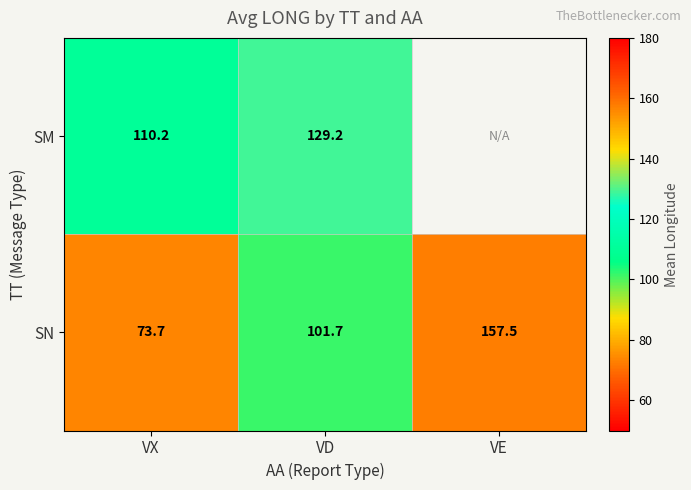

At which category does the chart reach its peak across all series?

VE